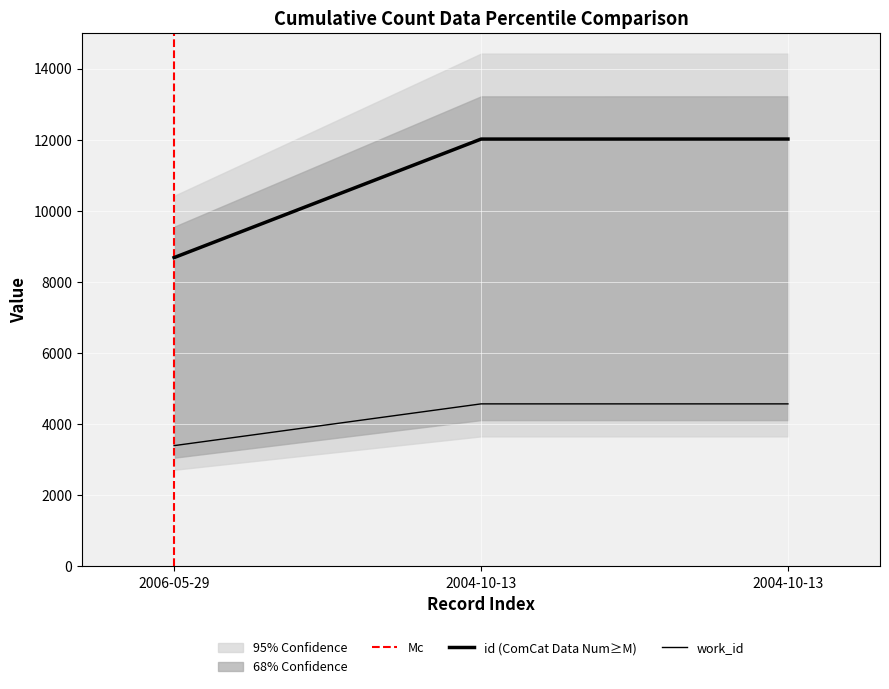

Reading left to right, extract all data points from this chart.

id: 8685	12017	12018
work_id: 3398	4572	4572